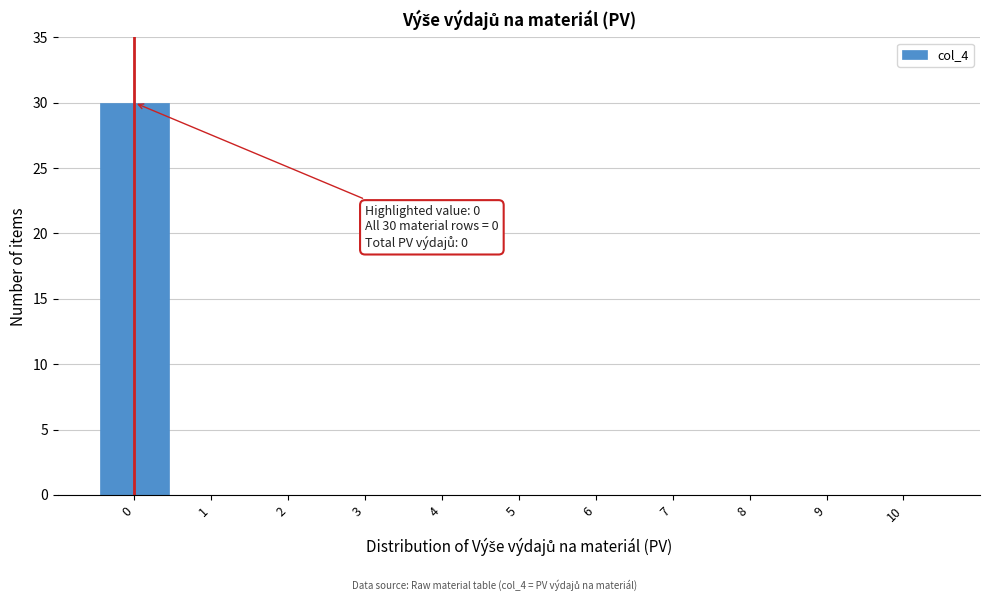

Which range on the x-axis has the tallest bar?

-0.5 to 0.5